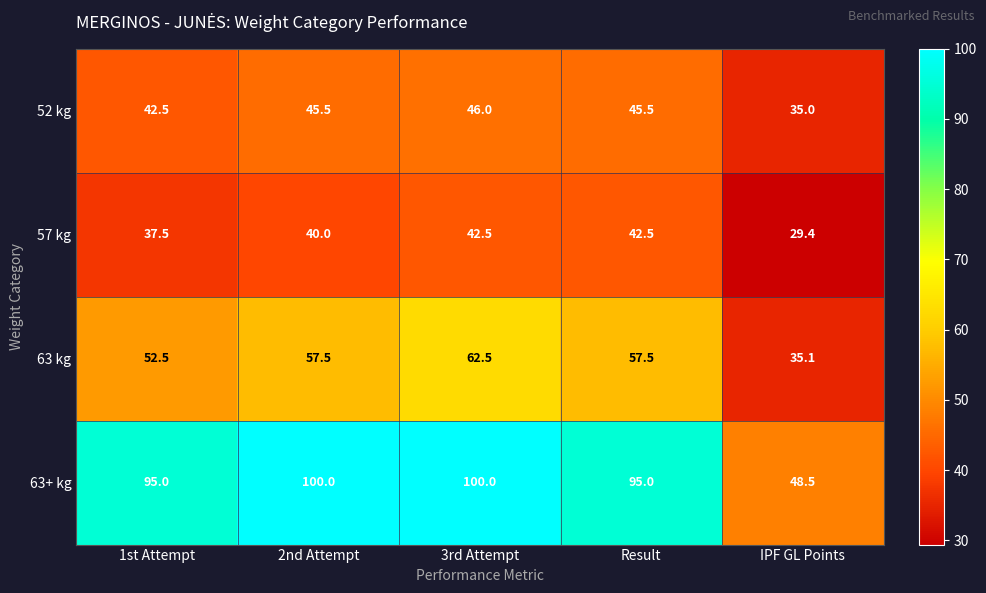

Is it true that 63 kg equals 35.1 at IPF GL Points?

True